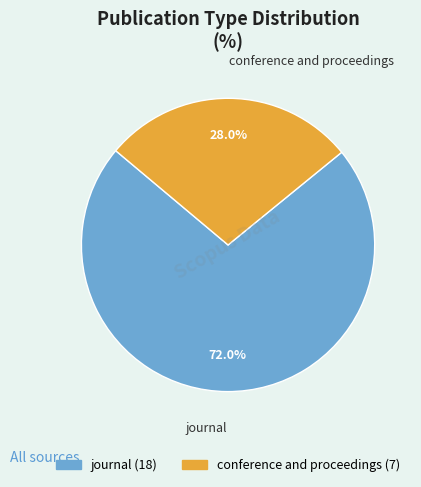

The conference and proceedings slice represents 42% of the pie. True or false?

False